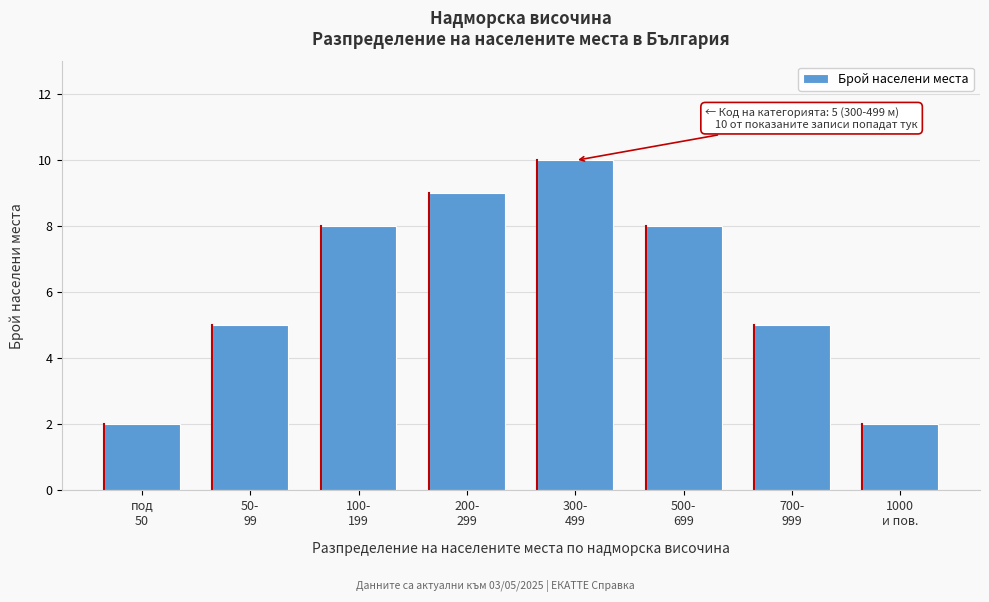

Reading right to left, list all the values displayed in this chart.

2	5	8	10	9	8	5	2